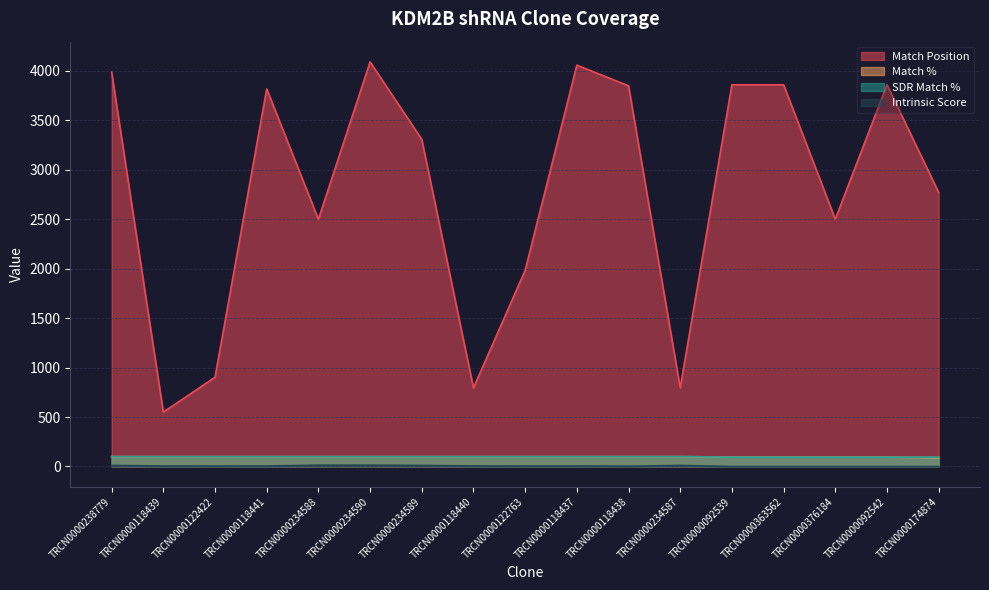

How many positive values does the Intrinsic Score series have?

12